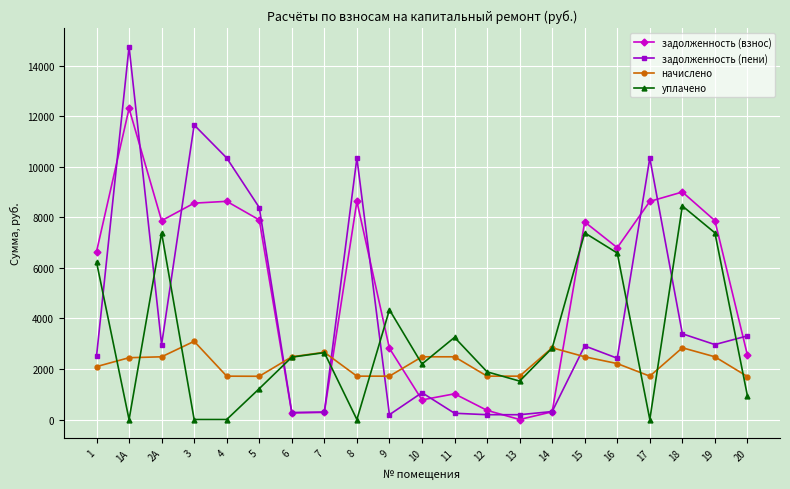

Which series changed the most between 13 and 16?

задолженность (взнос)